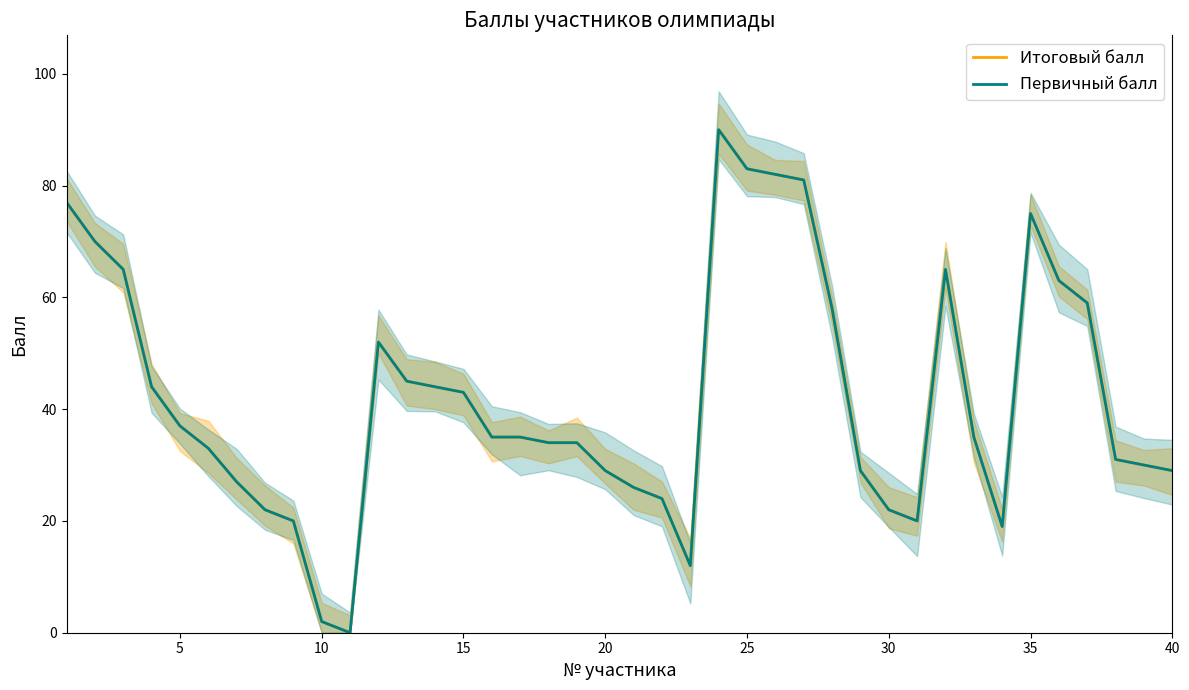

Which series has the largest total across all categories?

Итоговый балл